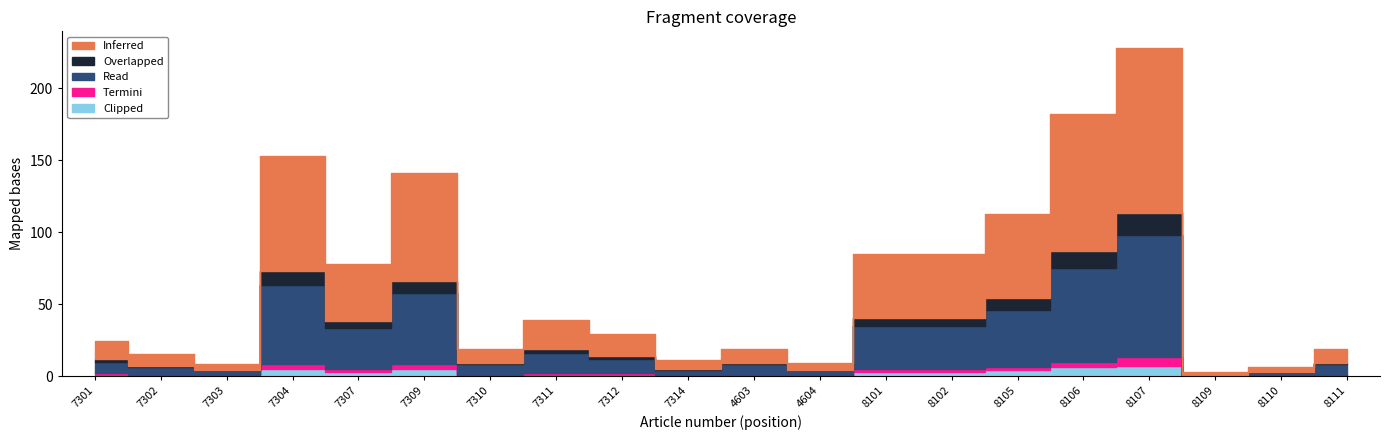

What is the difference between the Inferred values at 8106 and 7302?

87.0